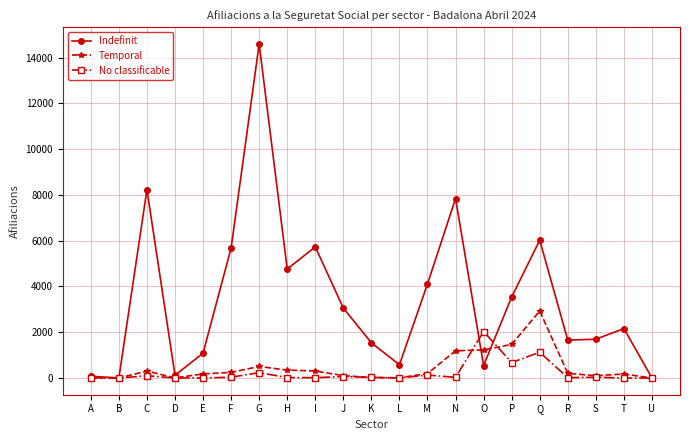

What is the sum of the Temporal values at K and L?

30